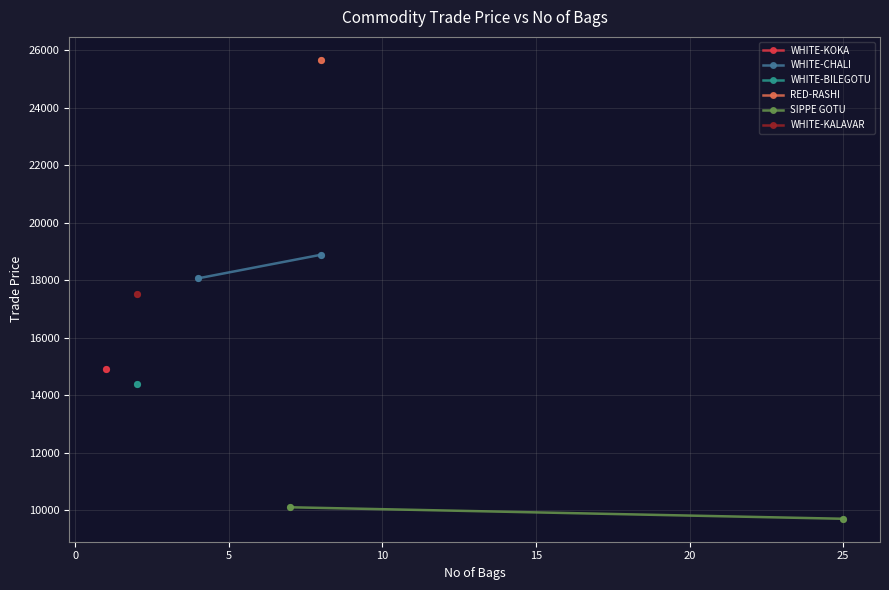

Is the value of WHITE-CHALI at 0 greater than the value of SIPPE GOTU at −5?

Yes